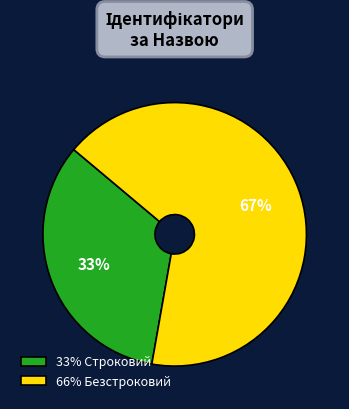

Is it true that 33% Строковий is 33% of the pie?

True